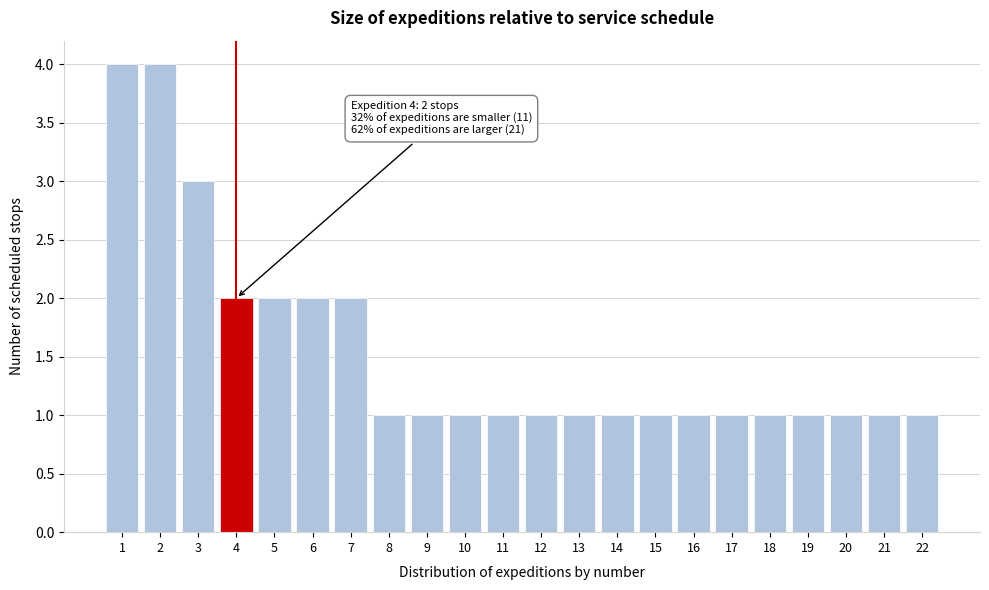

Reading left to right, extract all data points from this chart.

4	4	3	2	2	2	2	1	1	1	1	1	1	1	1	1	1	1	1	1	1	1